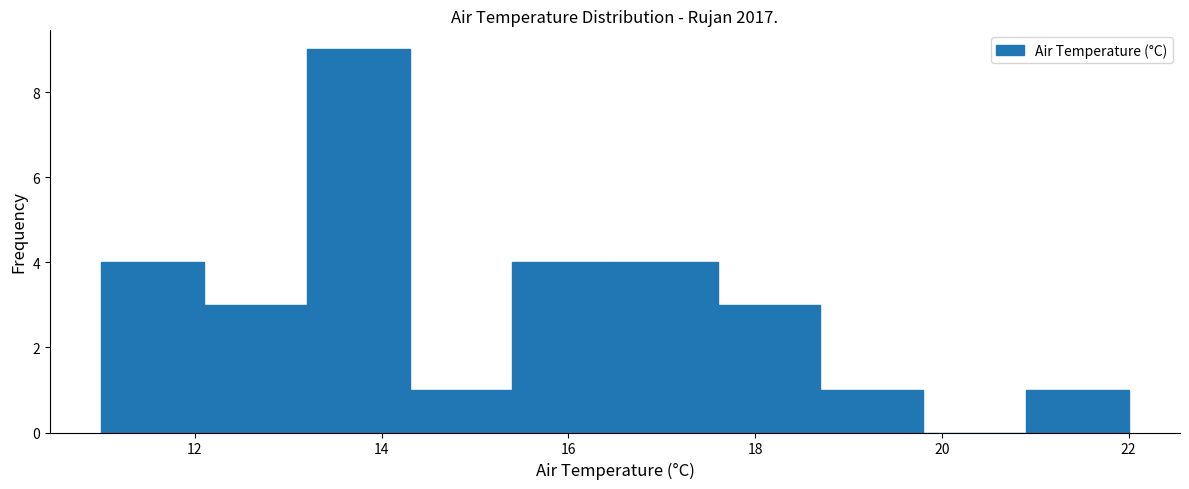

Which range on the x-axis has the tallest bar?

13.2 to 14.3